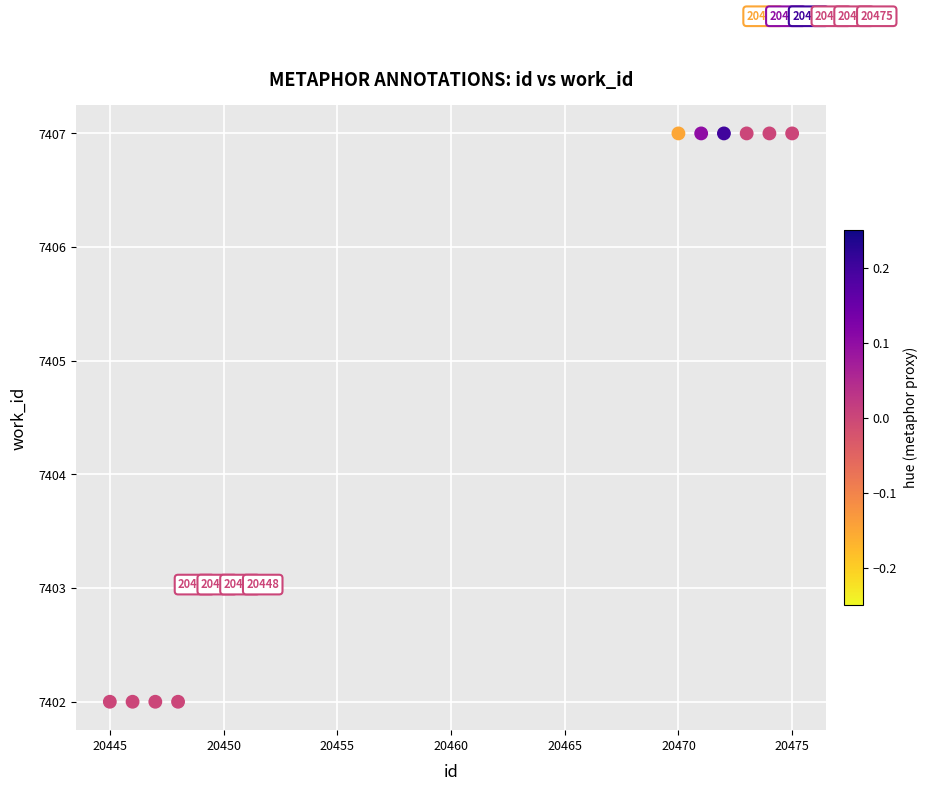

What is the average X value?

20462